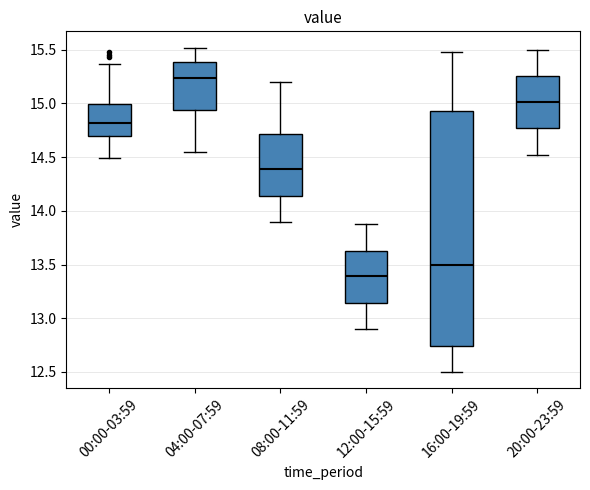

Reading left to right, transcribe this box plot: for each box, give where its median line is, the range the box spans, and where its two whiskers end, as read against the y-axis. The values are not printed on the chart, so give them approximately, as read against the axis.

00:00-03:59: median 14.80, box 14.70 to 15.00, whiskers 14.50 to 15.35
04:00-07:59: median 15.25, box 14.95 to 15.40, whiskers 14.55 to 15.50
08:00-11:59: median 14.40, box 14.15 to 14.70, whiskers 13.90 to 15.20
12:00-15:59: median 13.40, box 13.15 to 13.65, whiskers 12.90 to 13.90
16:00-19:59: median 13.50, box 12.75 to 14.95, whiskers 12.50 to 15.50
20:00-23:59: median 15.00, box 14.75 to 15.25, whiskers 14.50 to 15.50